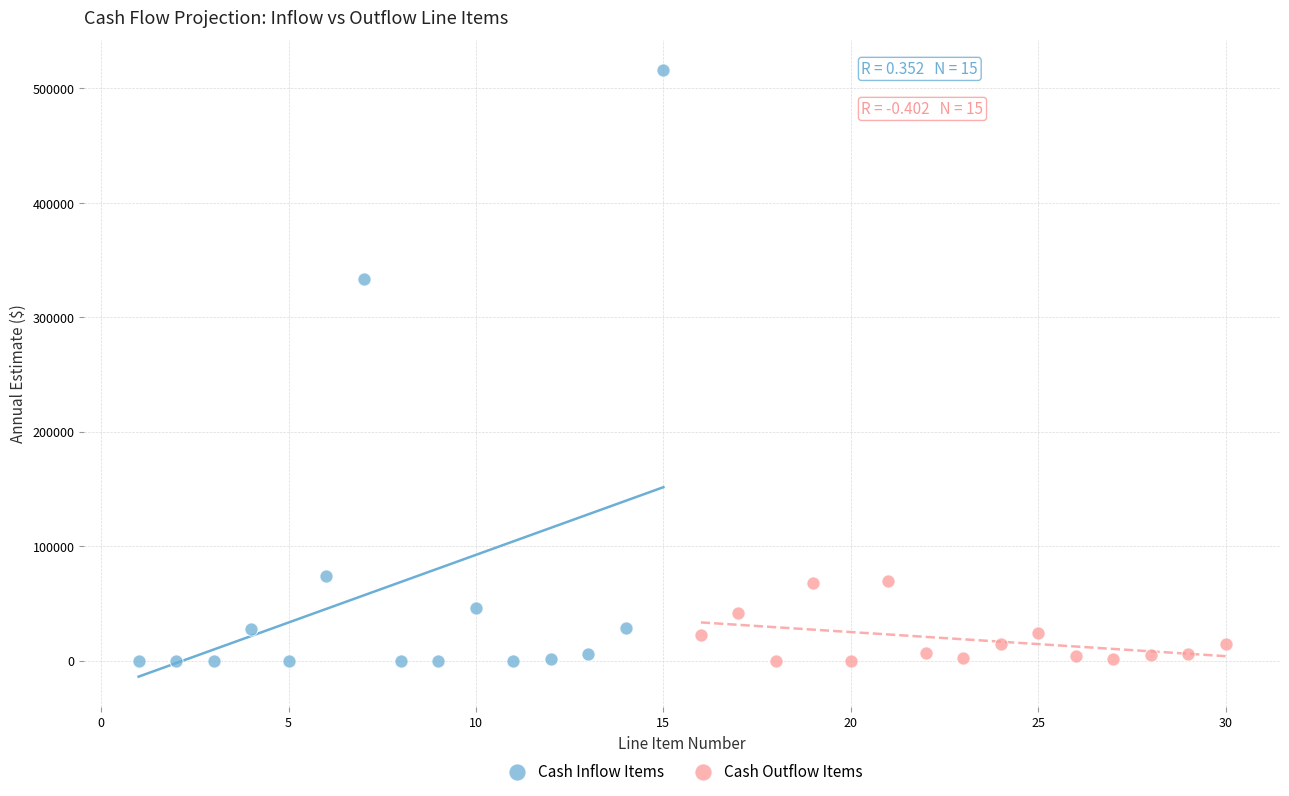

Which series has the largest Y range (max minus min)?

Cash Inflow Items